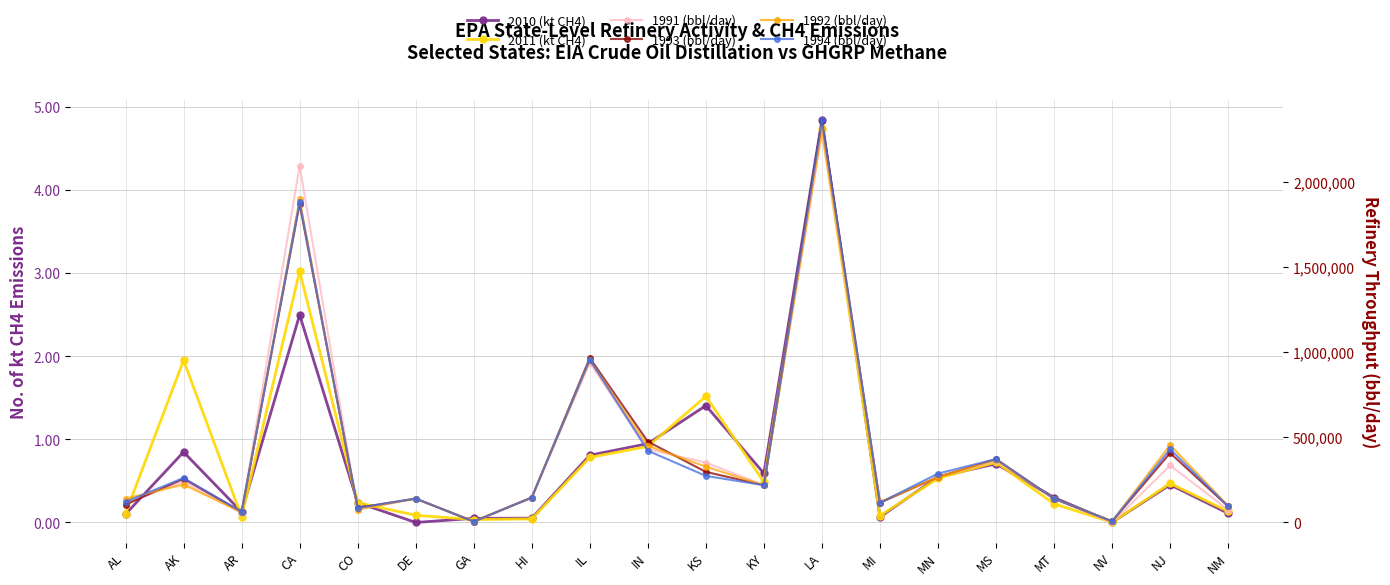

True or false: 2010 (kt CH4) and 1993 (bbl/day) cross at least once.

False